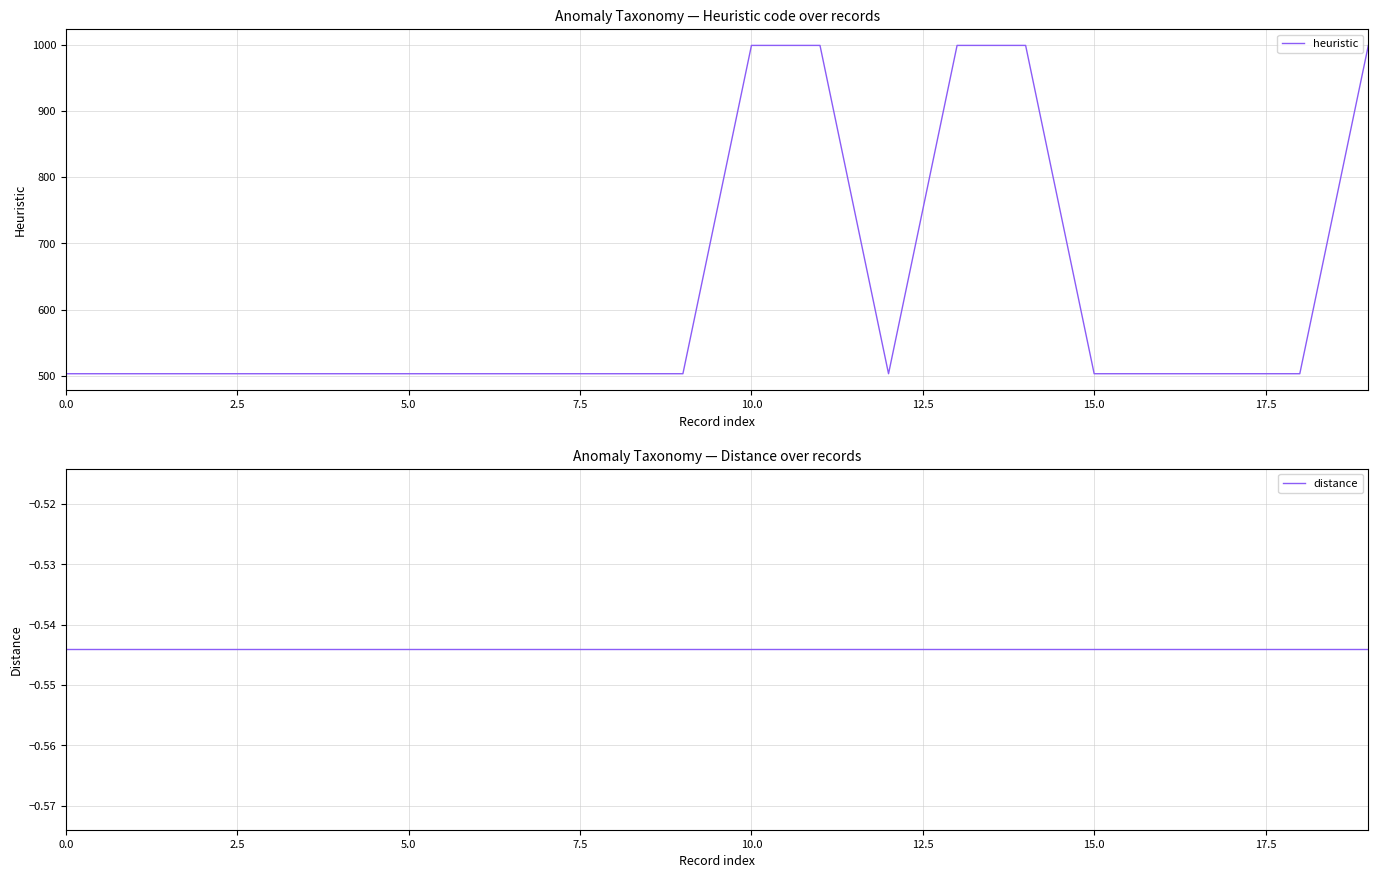

Count the heuristic values in the range 503 to 999.

20